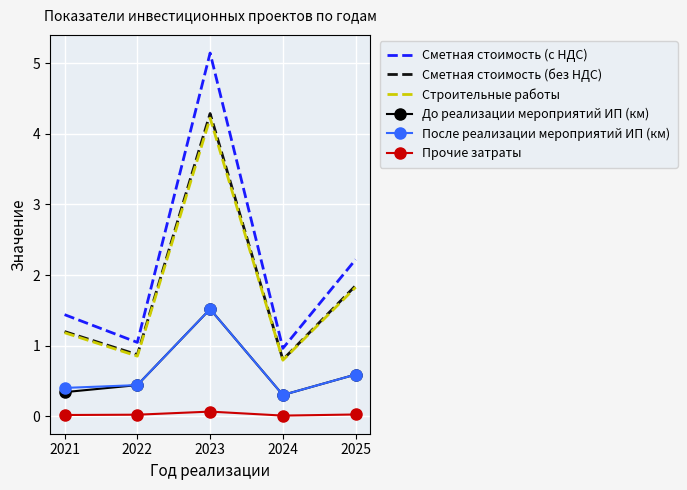

How many interior local peaks does the До реализации мероприятий ИП (км) series have?

1